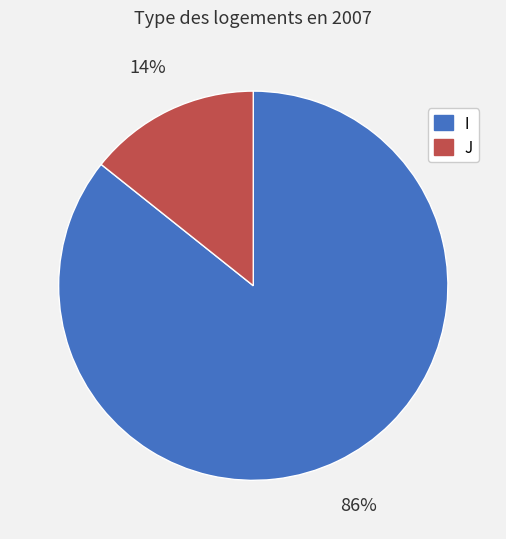

How many slices are in this pie chart?

2